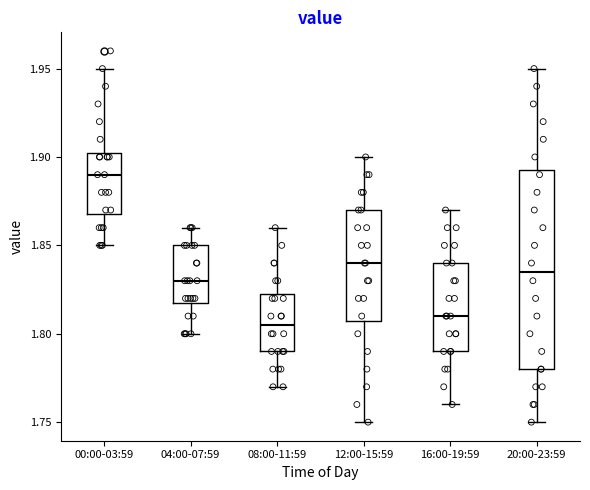

Comparing the boxes themselves (not the whiskers), which one is the tallest?

20:00-23:59